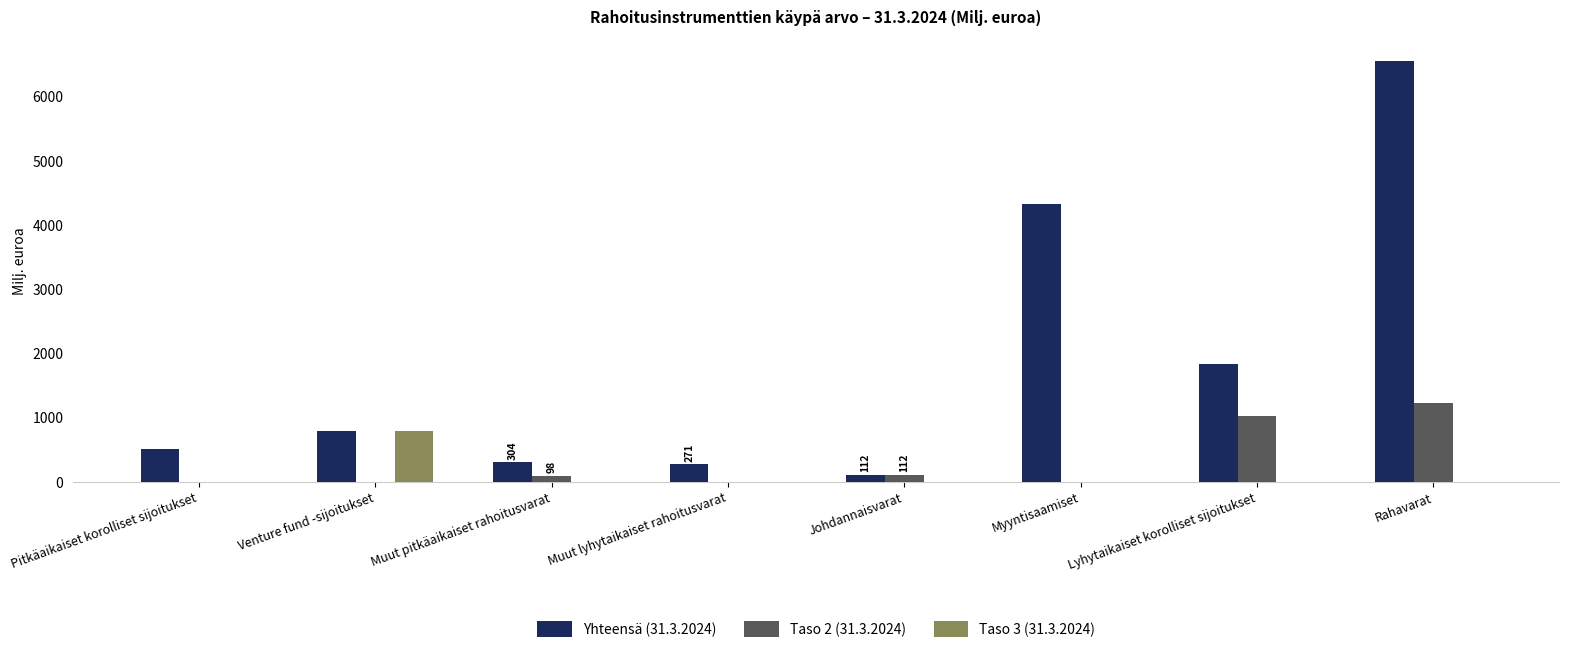

At which label does Taso 2 (31.3.2024) reach its peak?

Rahavarat